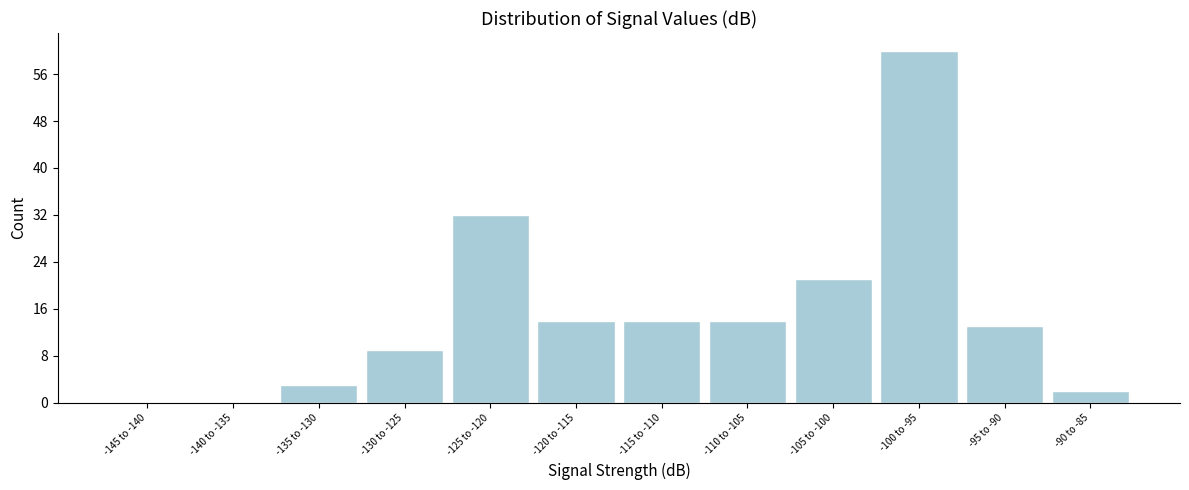

Which label corresponds to the largest value in the chart?

-100 to -95